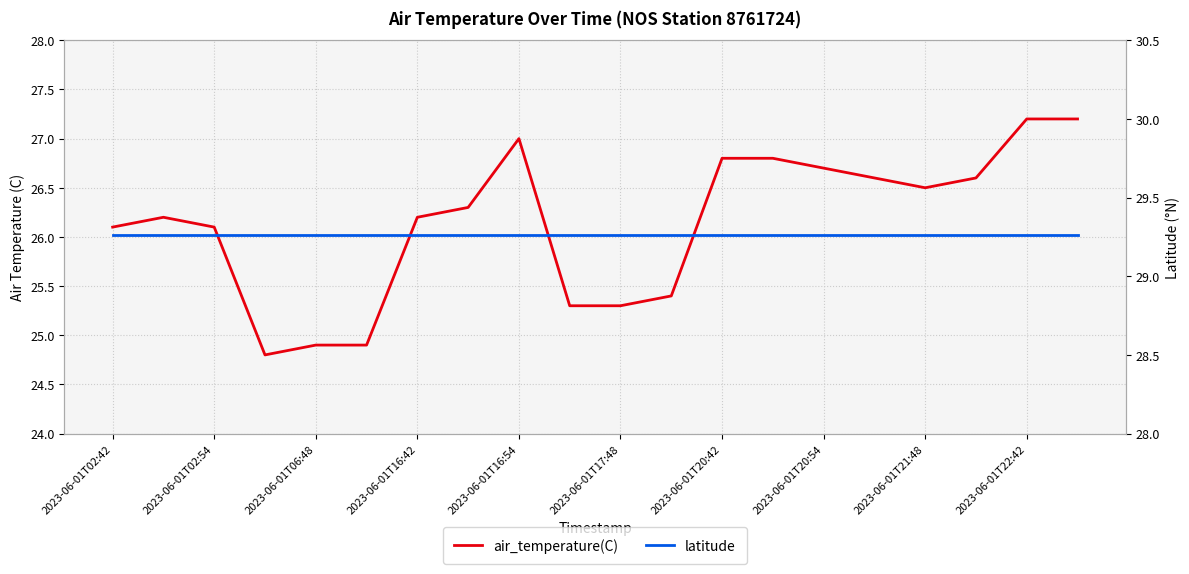

True or false: air_temperature(C) and latitude intersect in this chart.

False